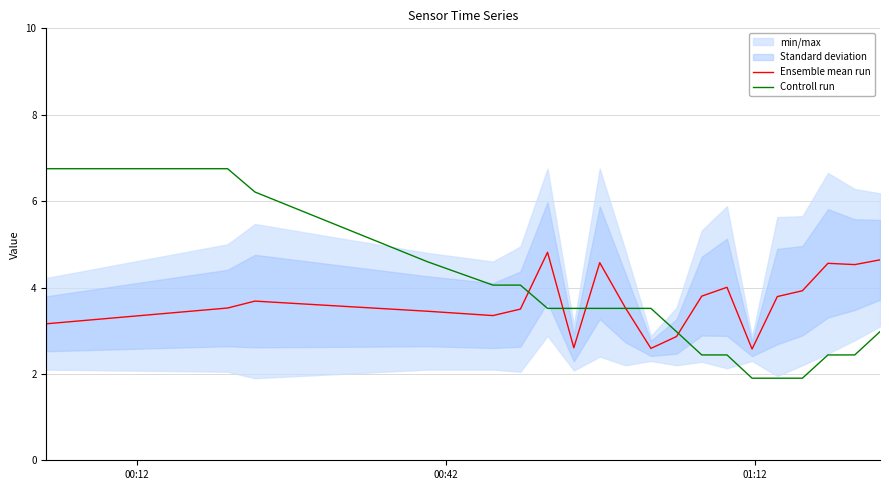

What is the highest value of the Controll run series?

6.8